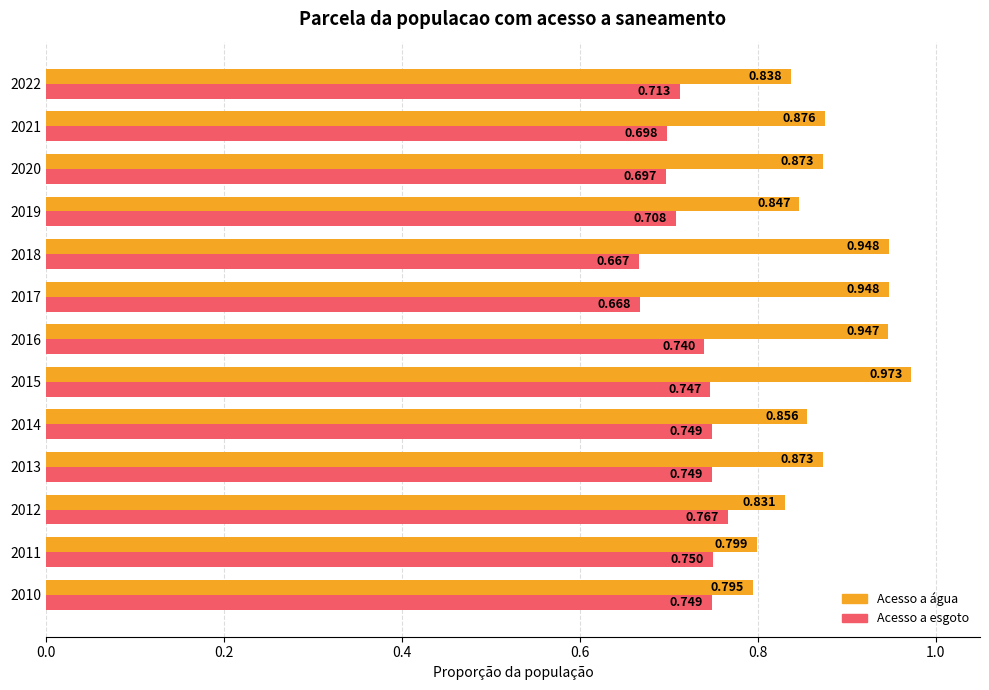

Reading left to right, list all the values displayed in this chart.

Parcela da populacao total que mora em agua: 0.8	0.8	0.8	0.9	0.9	1.0	0.9	0.9	0.9	0.8	0.9	0.9	0.8
Parcela da populacao total que mora em esgoto: 0.7	0.8	0.8	0.7	0.7	0.7	0.7	0.7	0.7	0.7	0.7	0.7	0.7